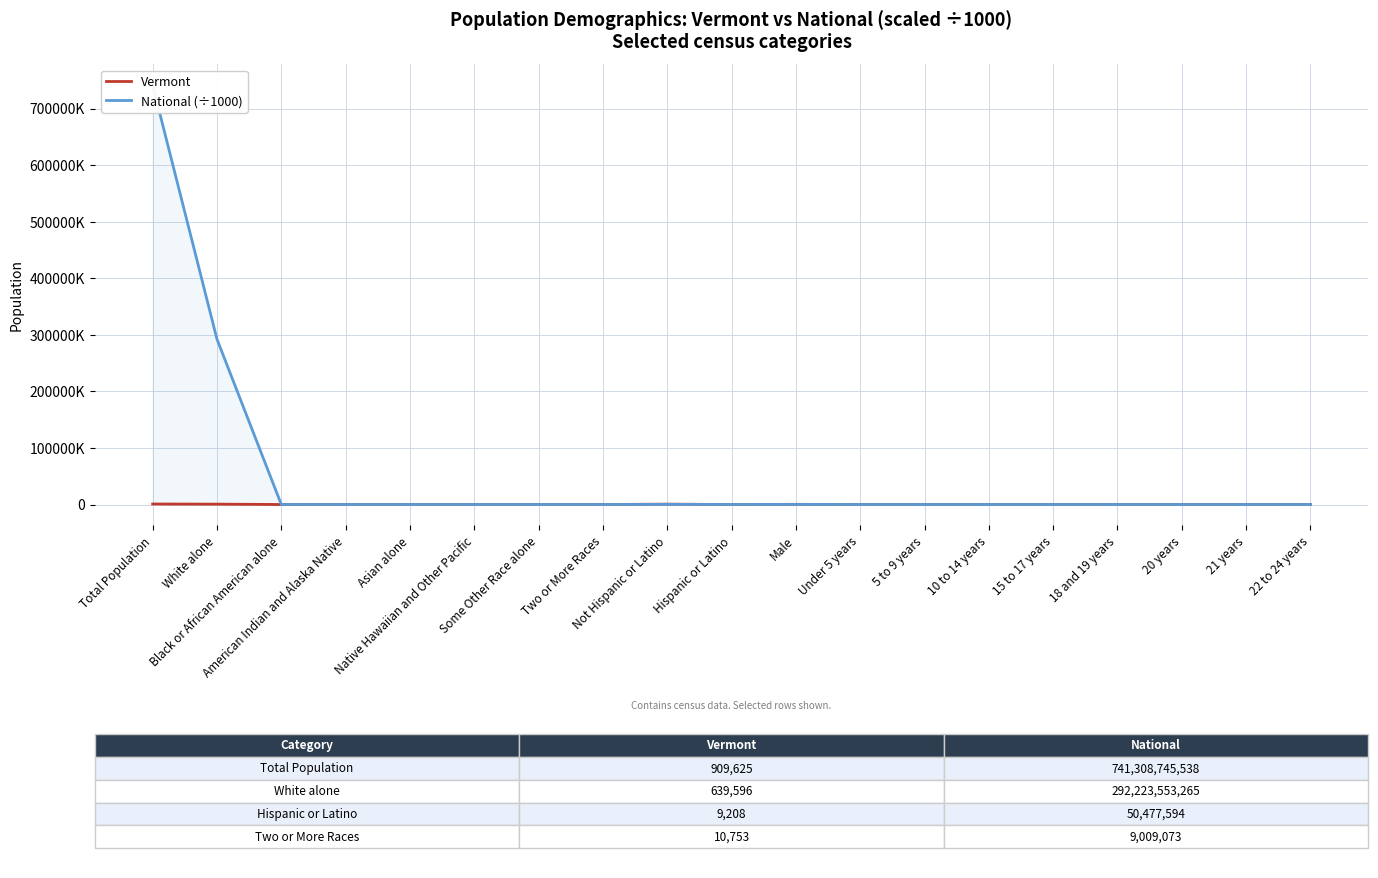

What is the highest value of the Vermont series?

909625.0